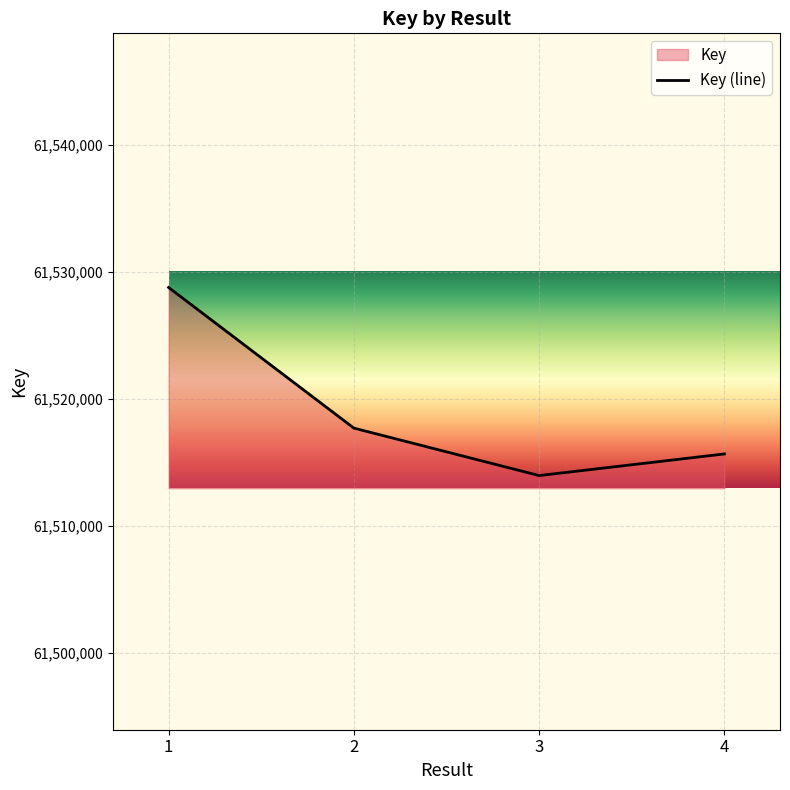

List the labels in order of value, smallest first.

3, 4, 2, 1